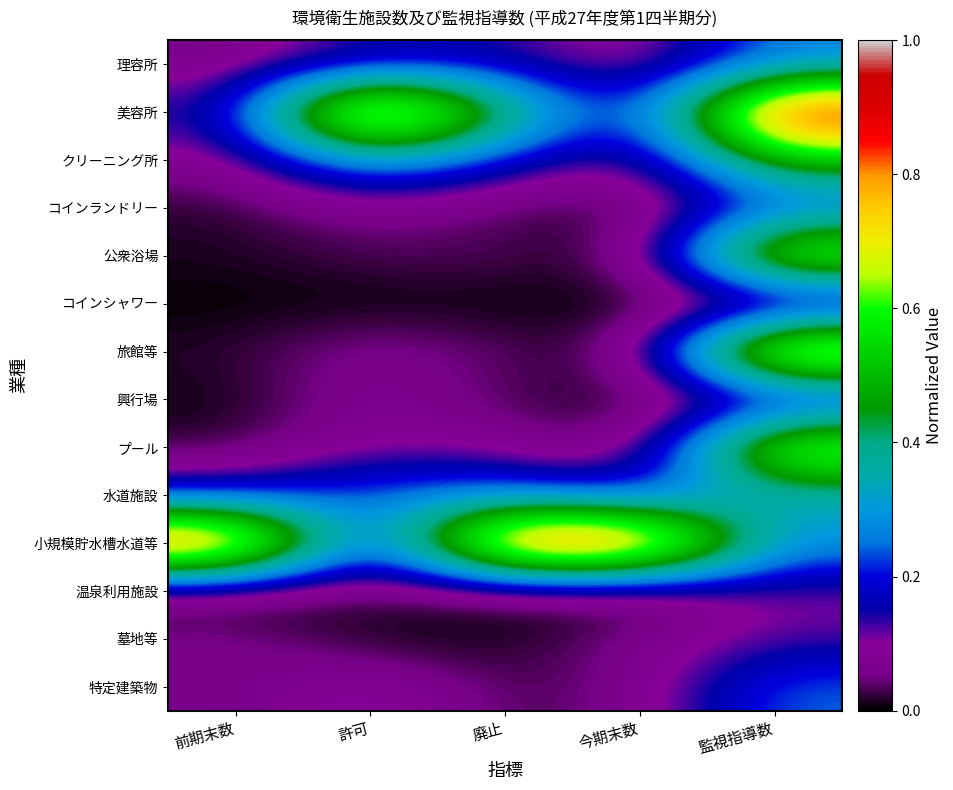

What is the total value across all series at 廃止?

2.3